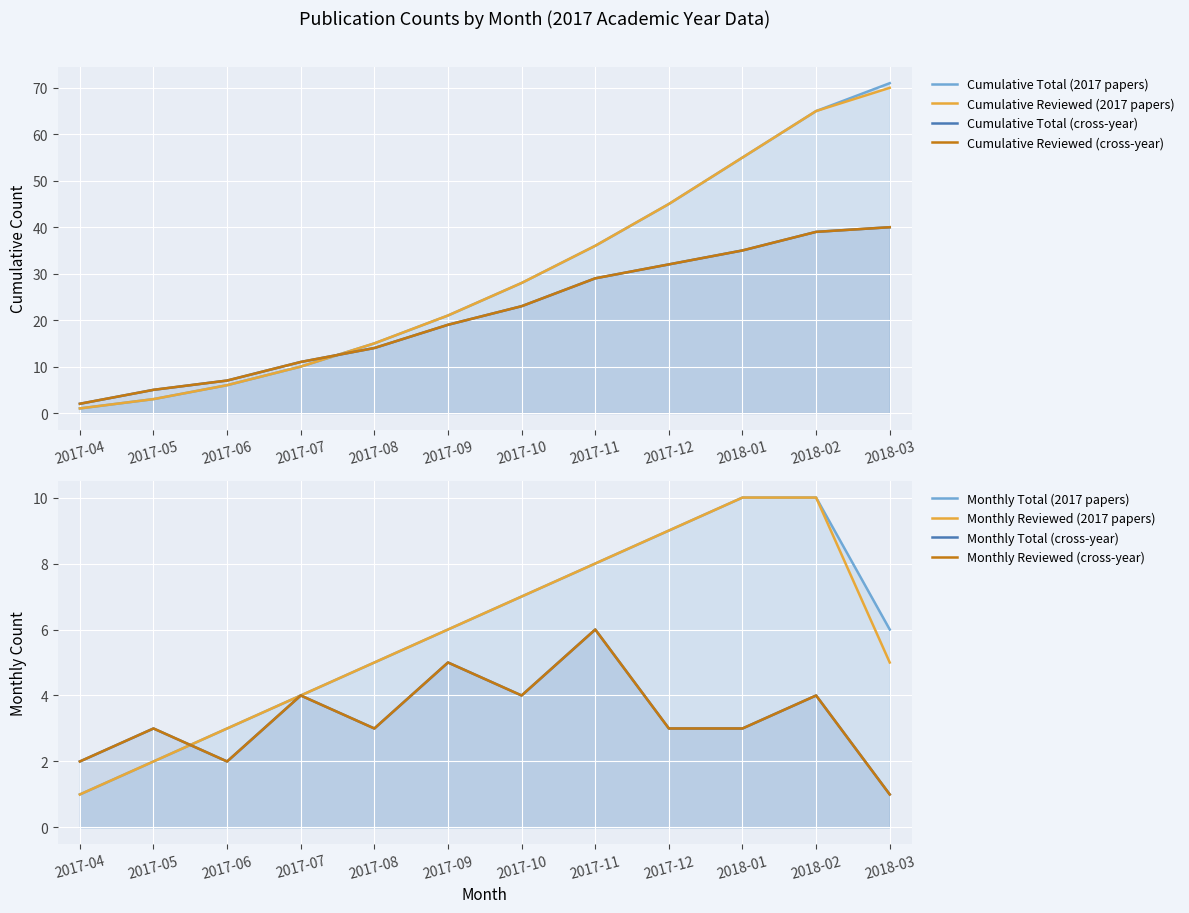

At how many categories does at least one series exceed 49?

3